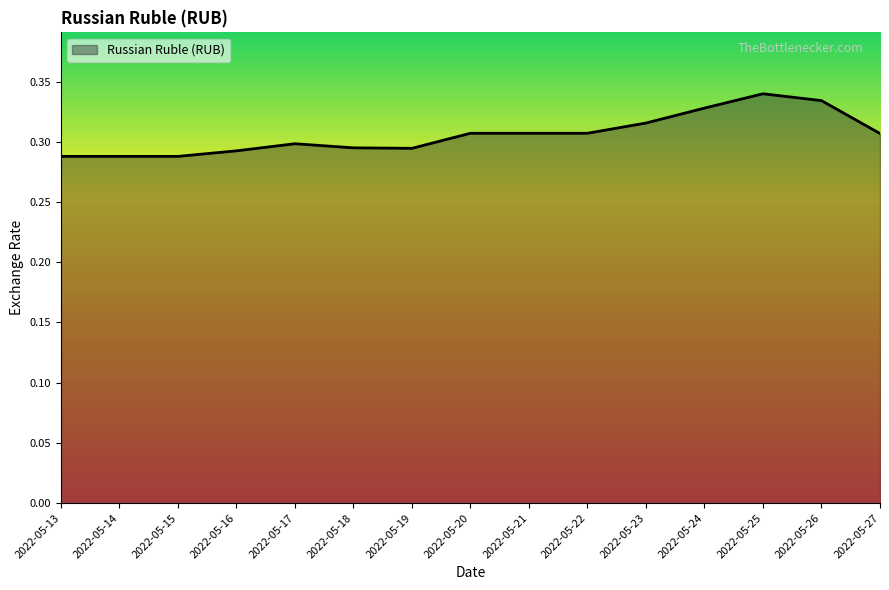

Which label corresponds to the largest value in the chart?

2022-05-25